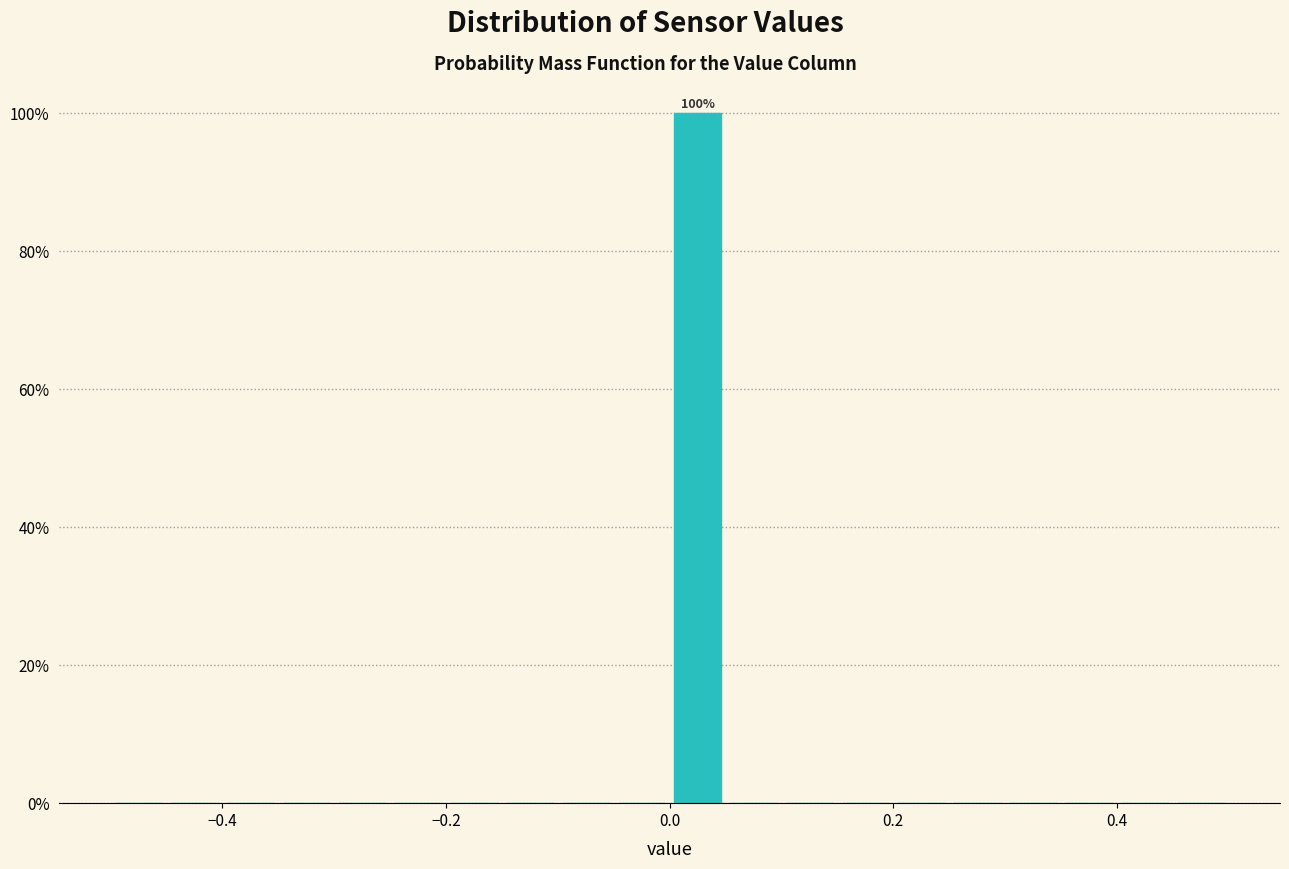

Around what value on the x-axis is the tallest bar? Give the approximate position of its centre, as read against the axis.

0.02